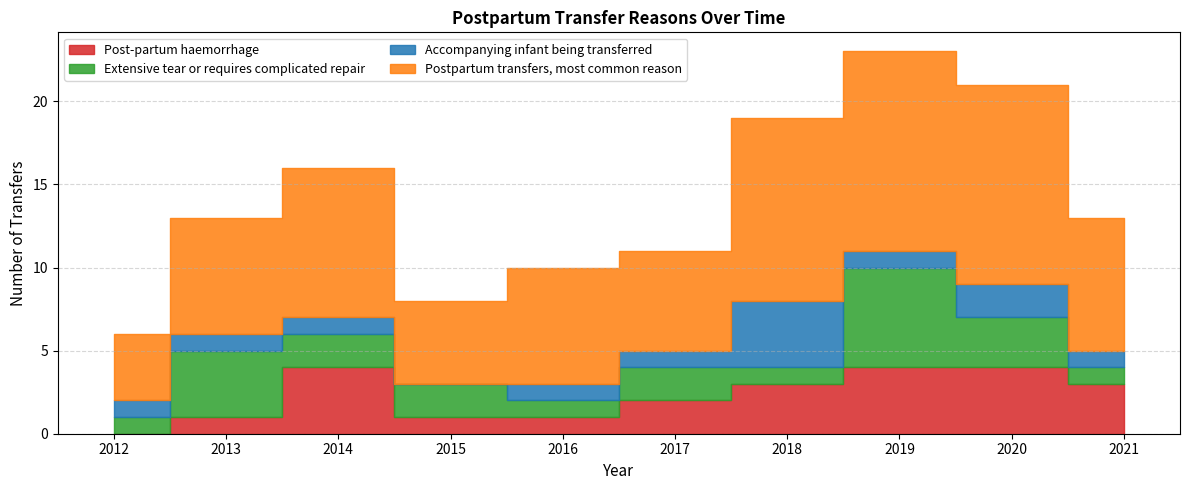

What is the spread (max minus min) of values at 2014?

8